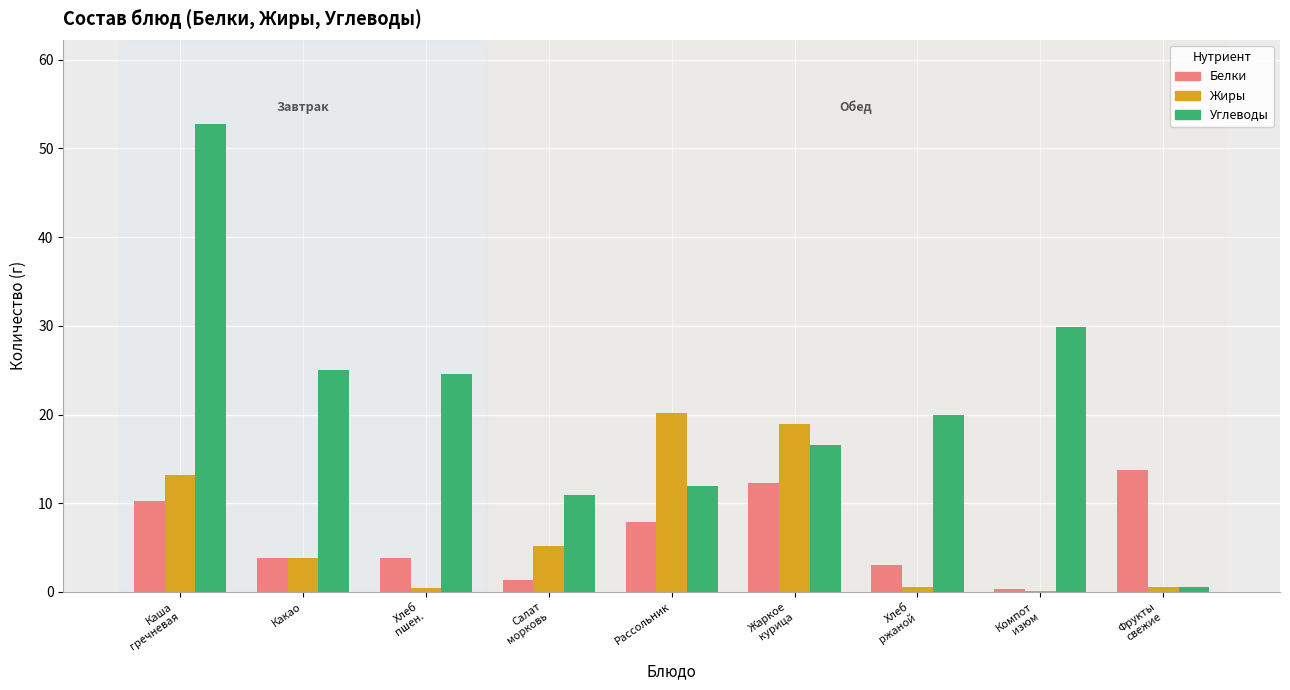

What is the sum of all Белки values?

56.5